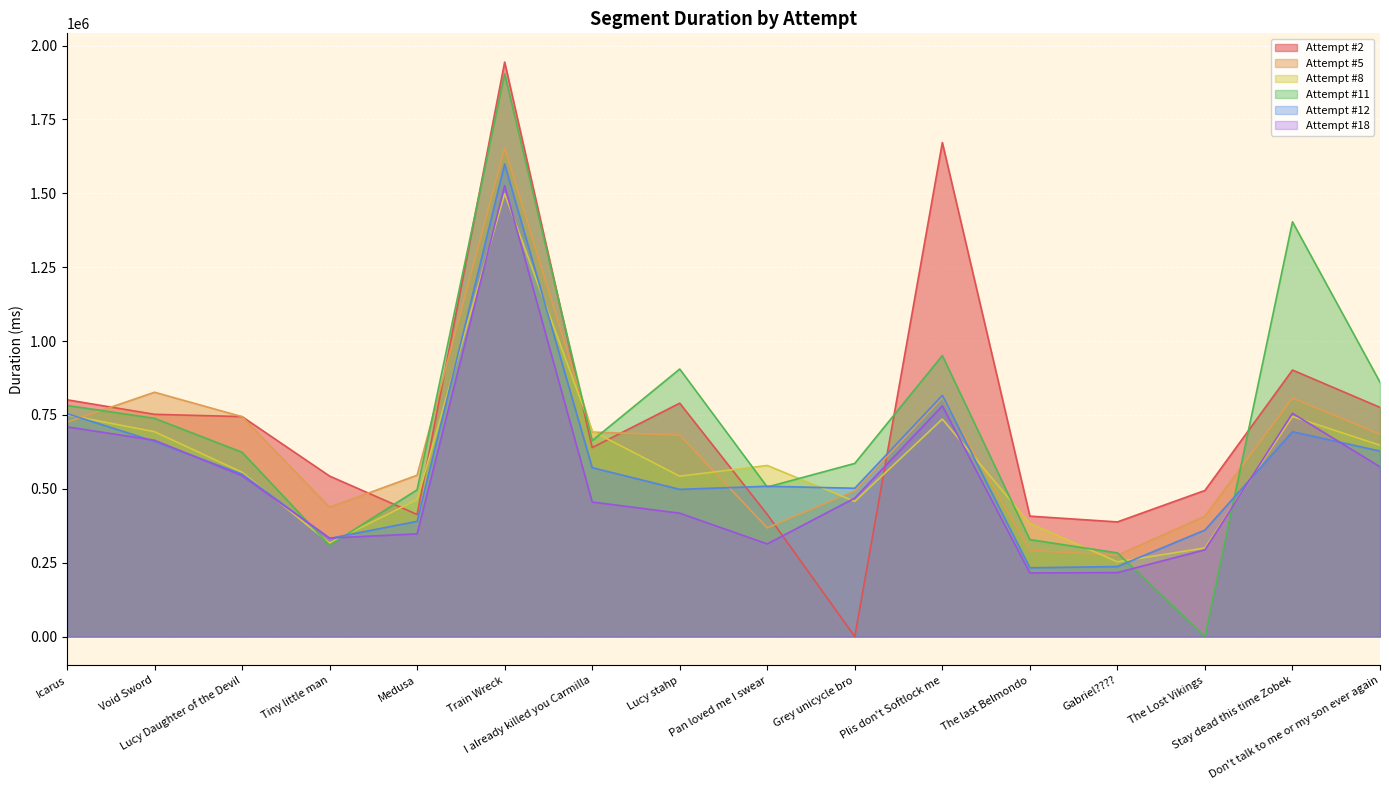

What is the approximate value of Attempt #18 at Medusa, to the nearest 100?

347300